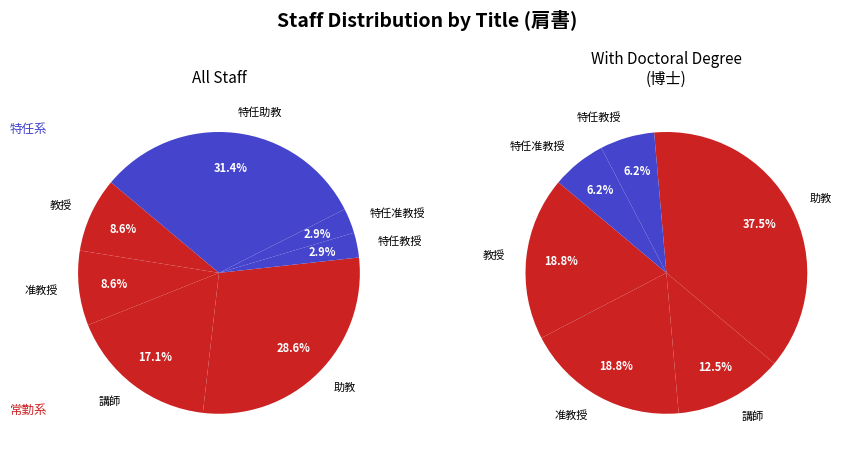

To the nearest percent, what is the average slice percentage?

14%